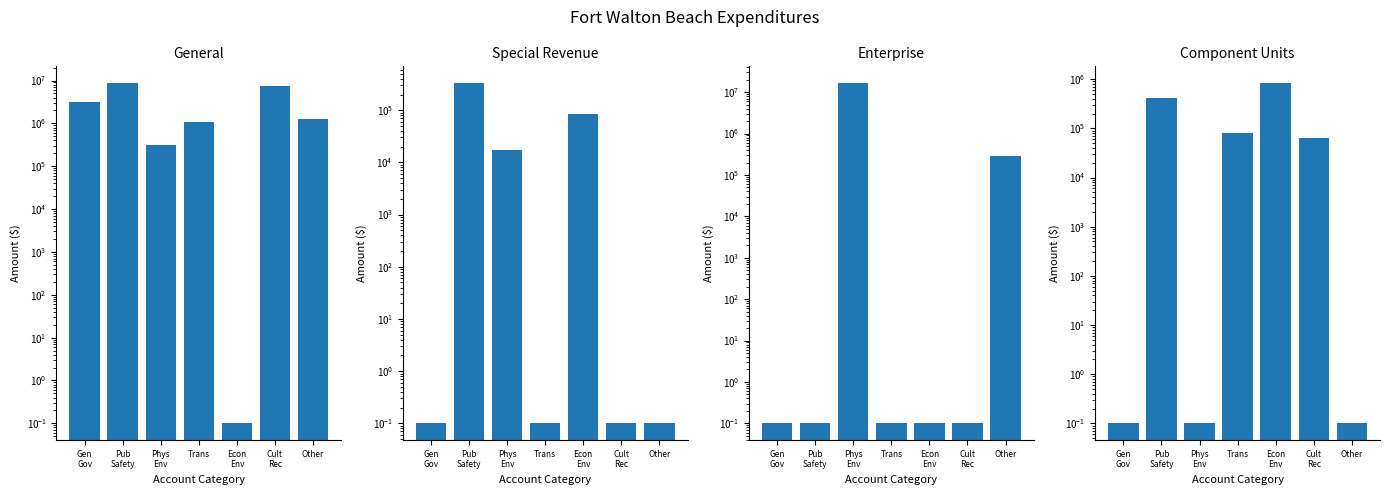

Reading right to left, transcribe all the data shown in this chart.

General: 1241454.0	7463648.0	0.1	1063106.0	308702.0	8592253.0	3134691.0
Special Revenue: 0.1	0.1	82968.0	0.1	17162.0	327366.0	0.1
Enterprise: 281479.0	0.1	0.1	0.1	16378852.0	0.1	0.1
Component Units: 0.1	64055.0	823445.0	80311.0	0.1	421172.0	0.1